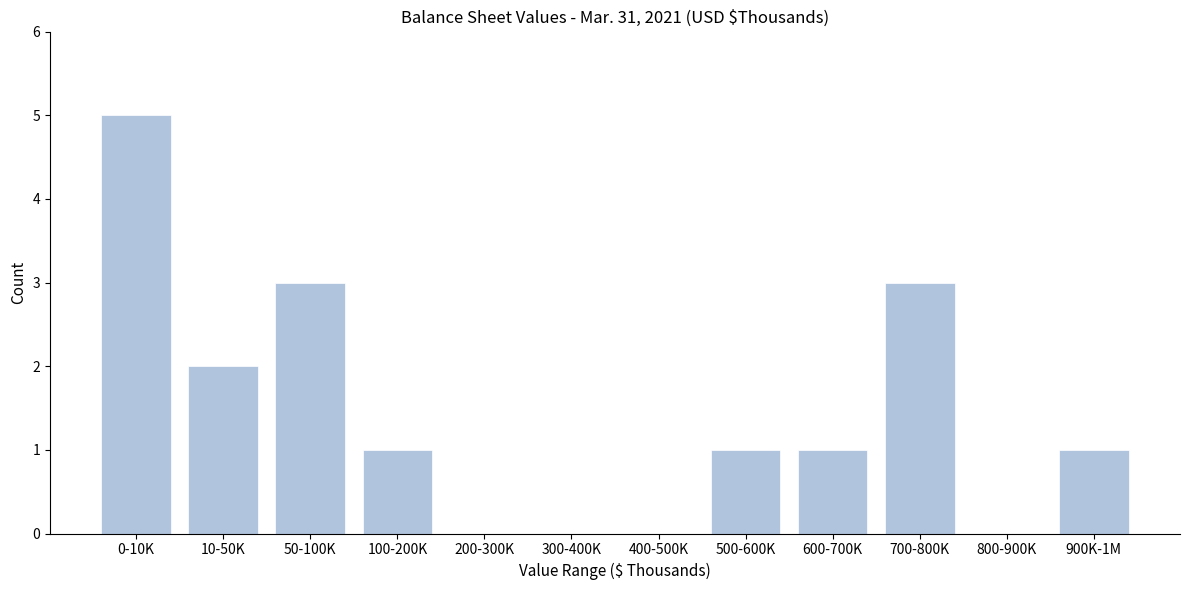

Reading right to left, what are all the values shown in this chart?

900K-1M=1	800-900K=0	700-800K=3	600-700K=1	500-600K=1	400-500K=0	300-400K=0	200-300K=0	100-200K=1	50-100K=3	10-50K=2	0-10K=5